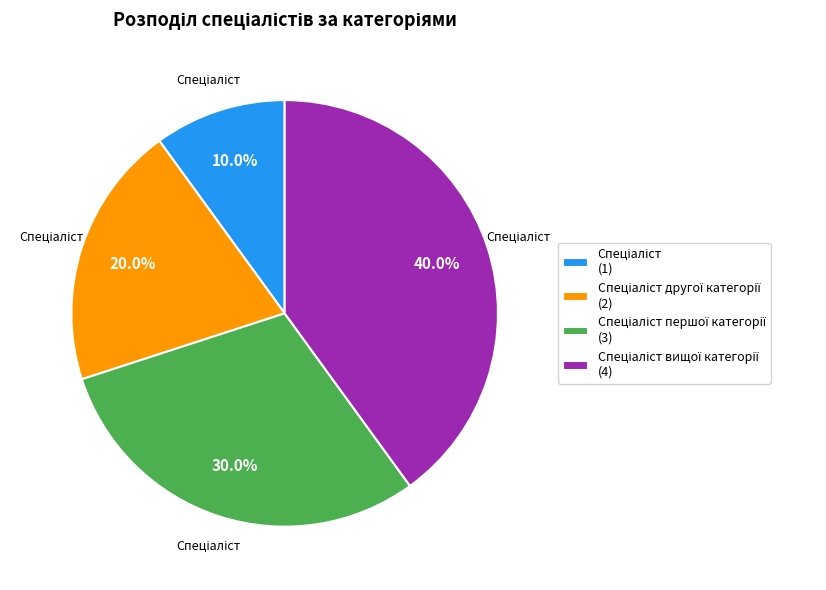

Is there a majority slice in this chart?

No